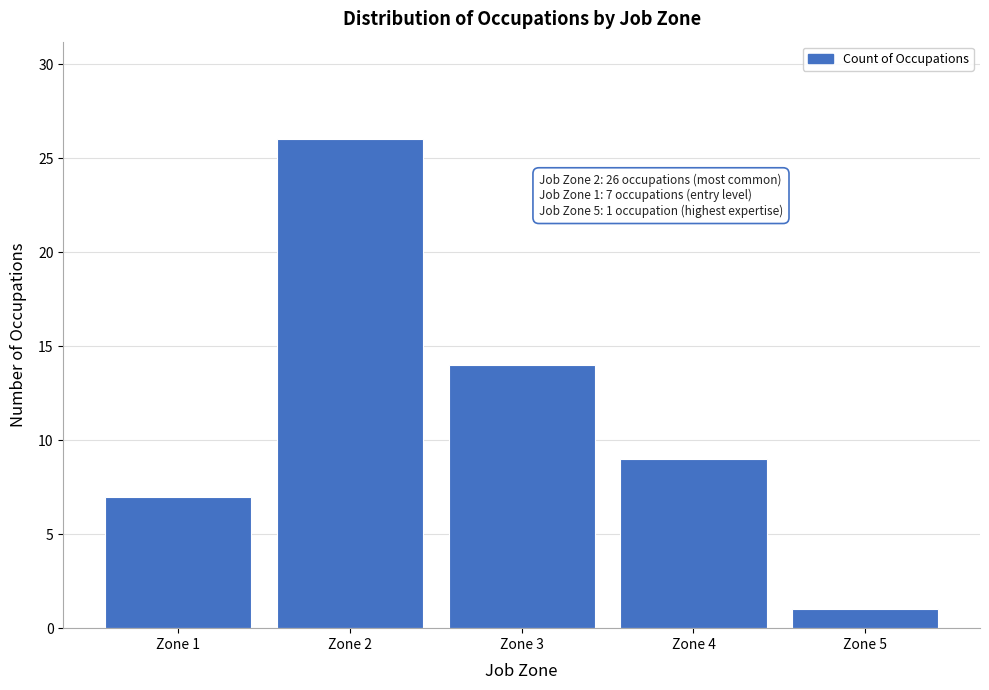

Reading right to left, extract all data points from this chart.

1	9	14	26	7